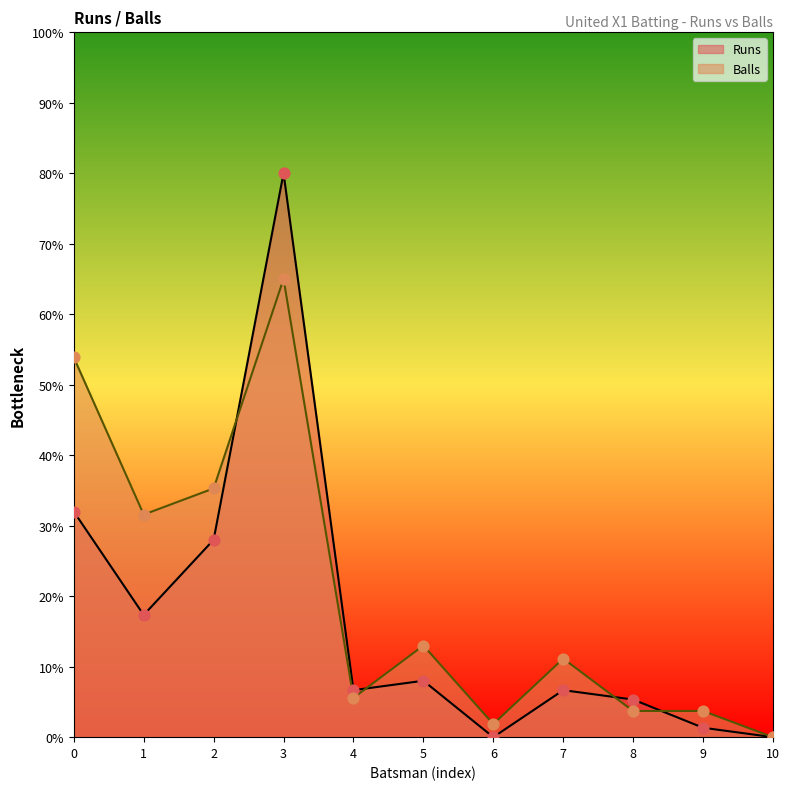

At how many categories does at least one series exceed 61?

1